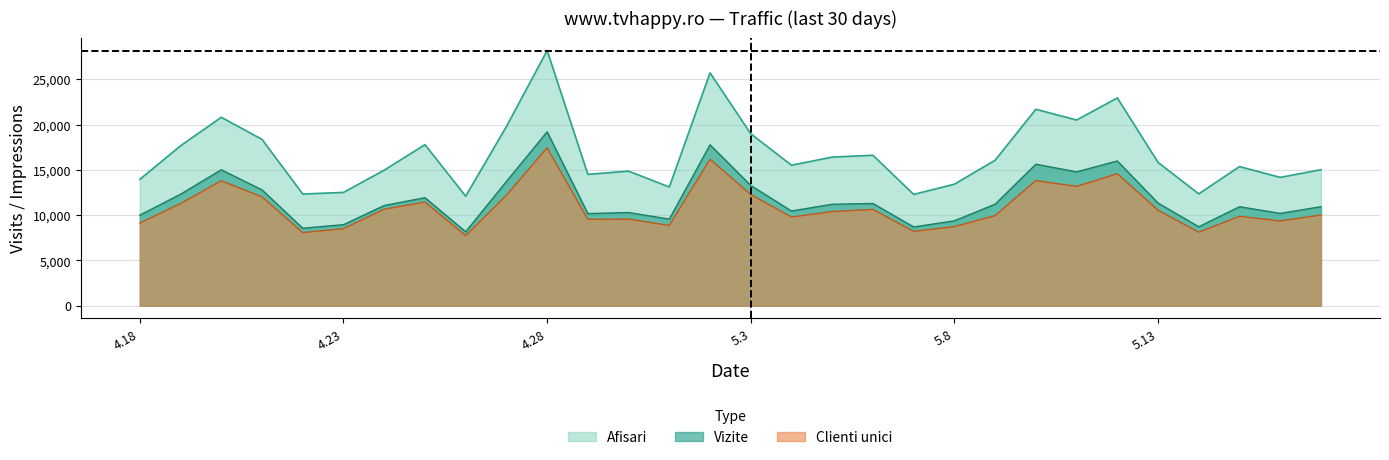

What value does the Afisari series have at 2024.5.5?

16410